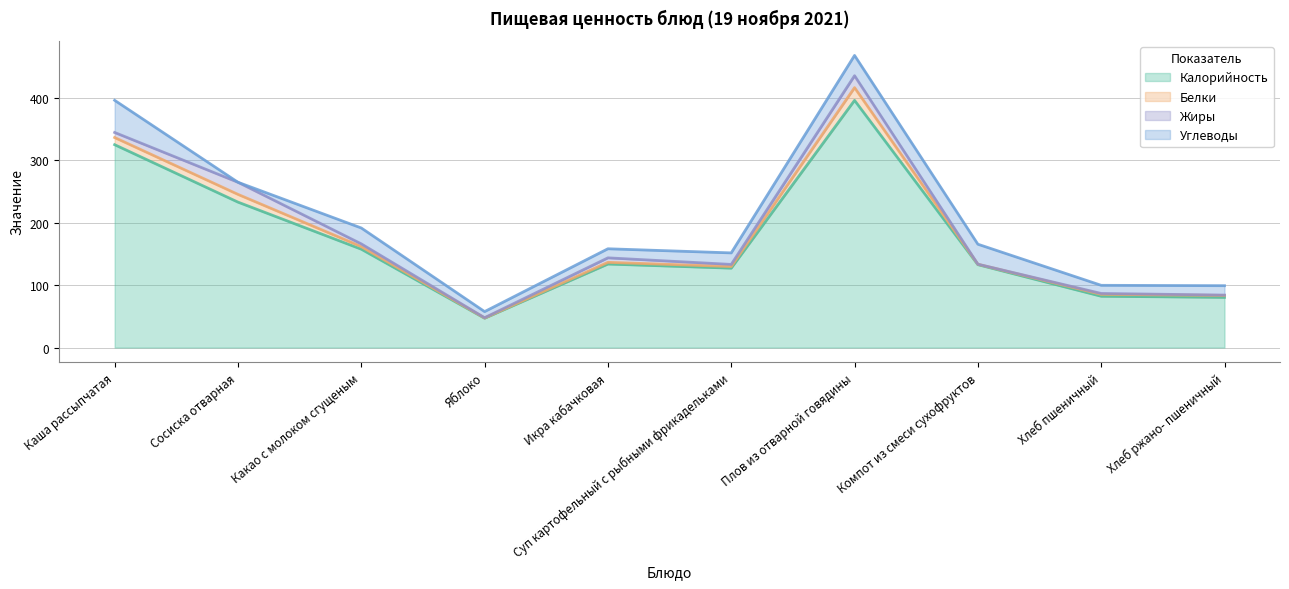

What is the difference between the maximum and minimum values in the Жиры series?

19.3